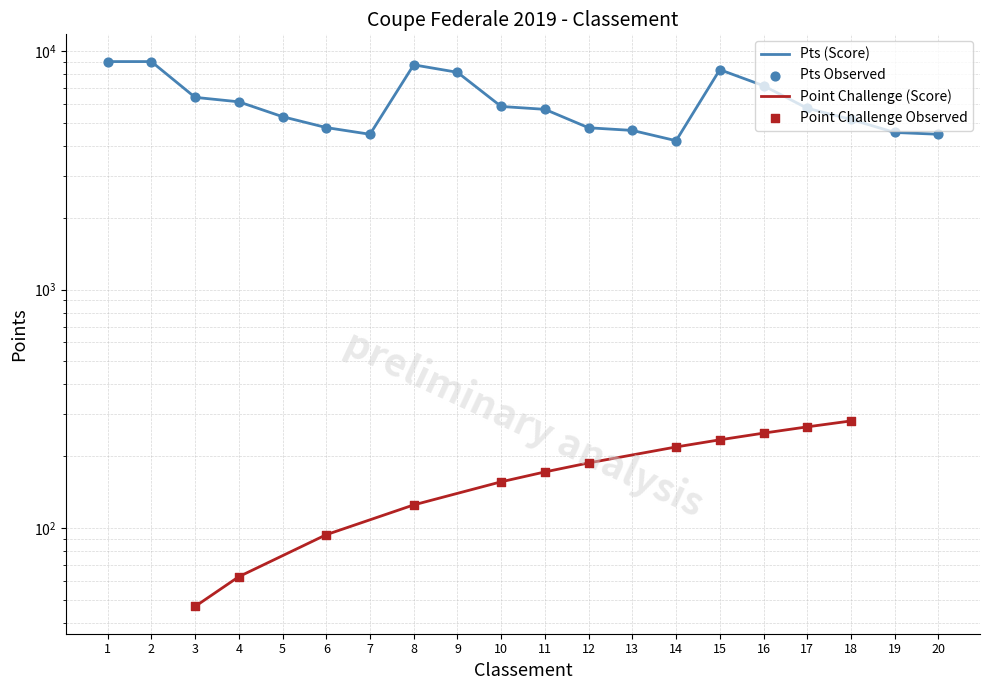

Between 12 and 18, which is larger?

18